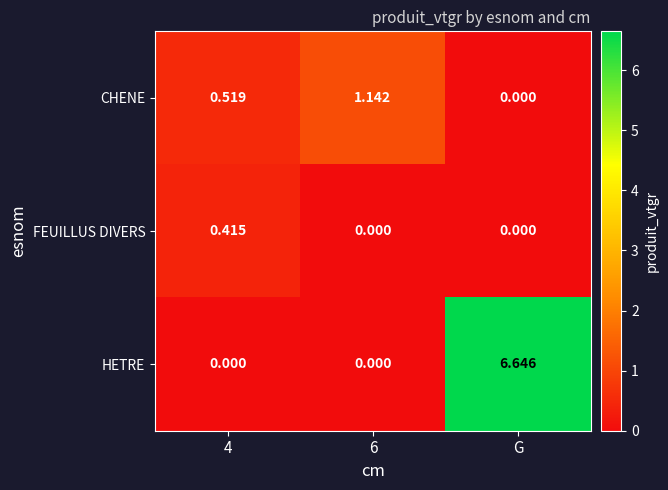

Which series has the largest total across all categories?

HETRE